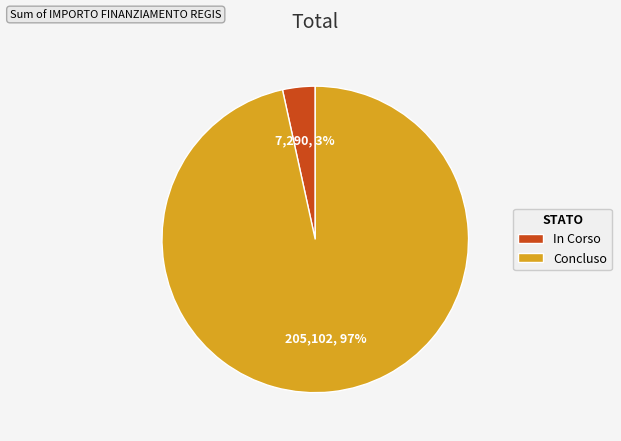

Which has a higher value, Concluso or In Corso?

Concluso